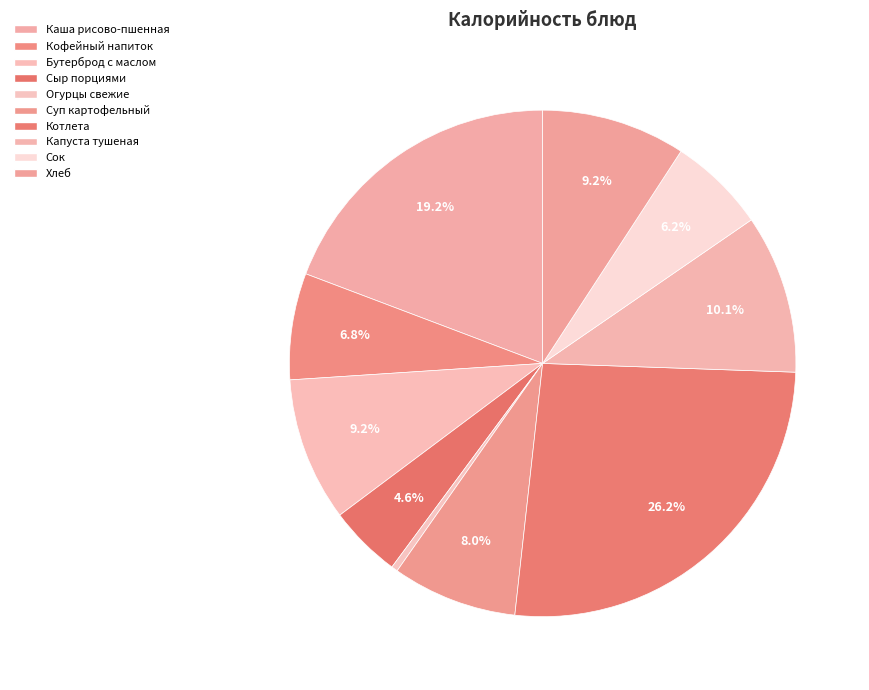

Count the number of slices in the pie.

10